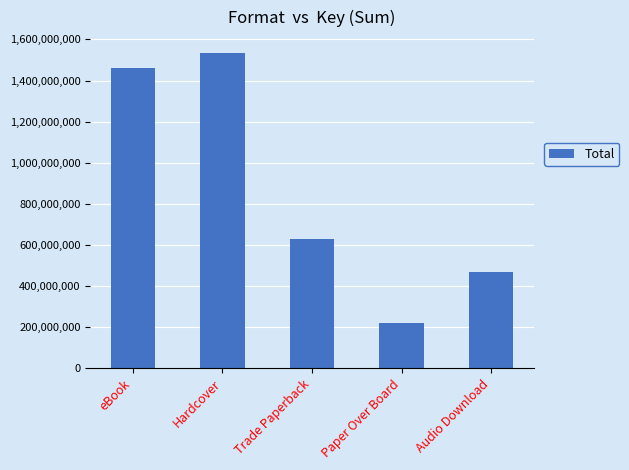

What is the greatest value displayed?

1534654418